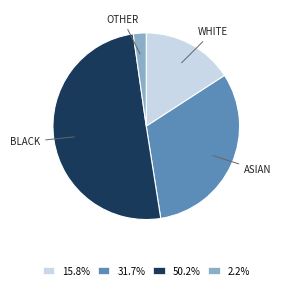

What is the majority slice?

BLACK